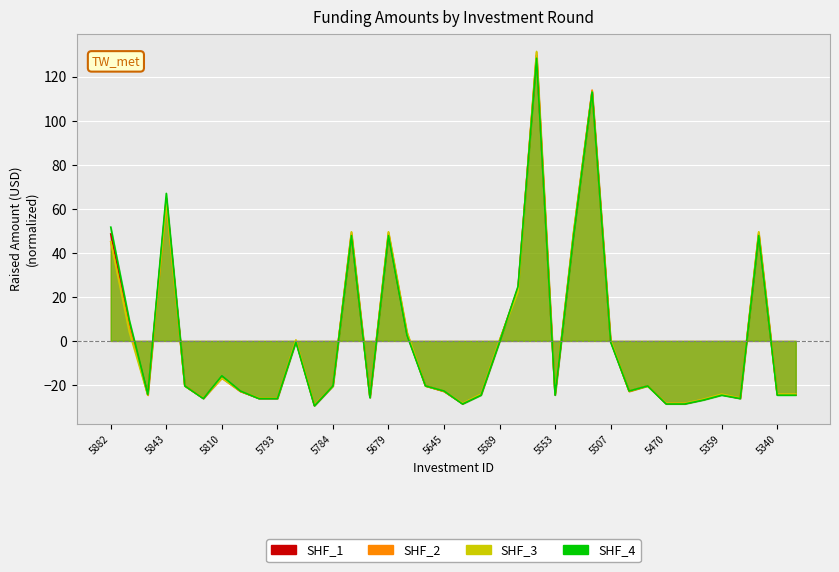

How many data points does each series have?

38